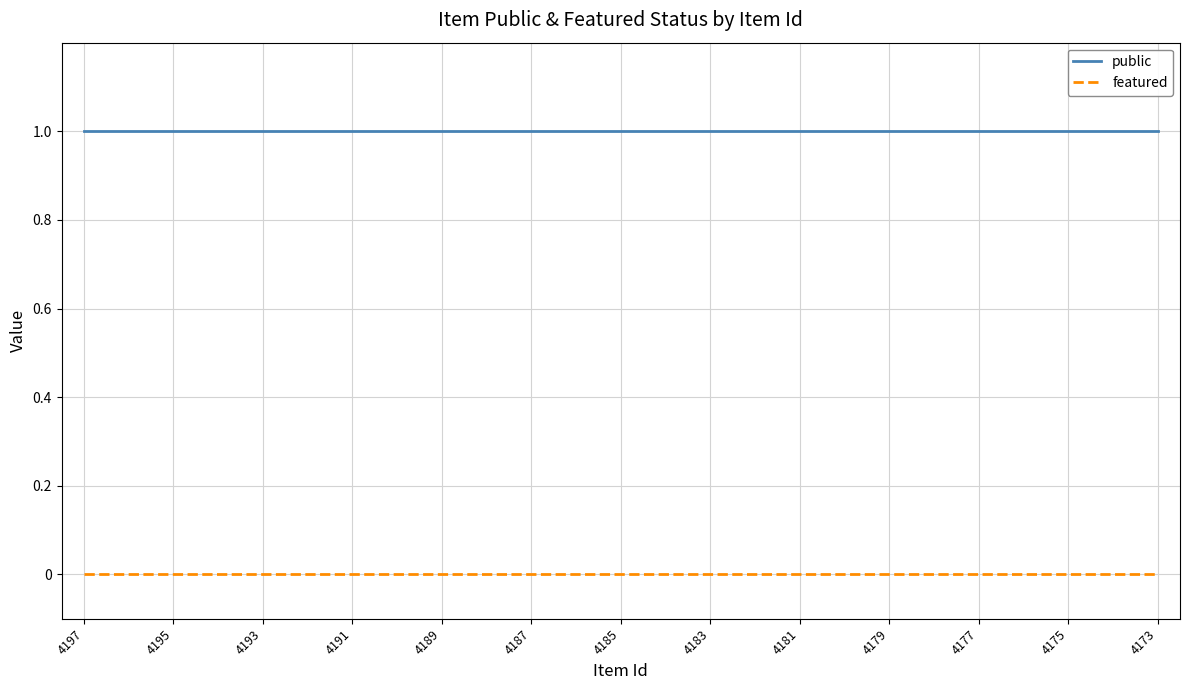

Reading left to right, extract all data points from this chart.

public: 1	1	1	1	1	1	1	1	1	1	1	1	1	1	1	1	1	1	1	1	1	1	1	1	1
featured: 0	0	0	0	0	0	0	0	0	0	0	0	0	0	0	0	0	0	0	0	0	0	0	0	0